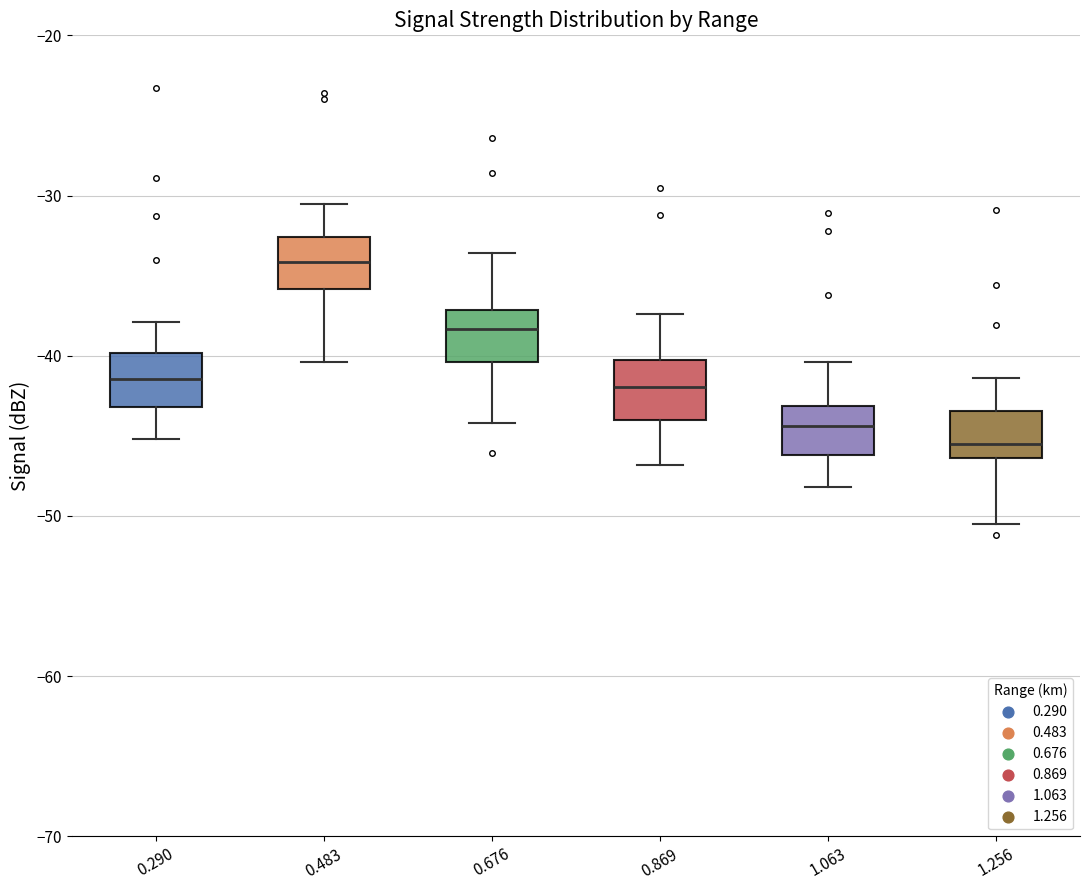

Where does the lower whisker of the box at x = 0.869 end on the y-axis? The values are not printed on the chart, so give them approximately, as read against the axis.

-47